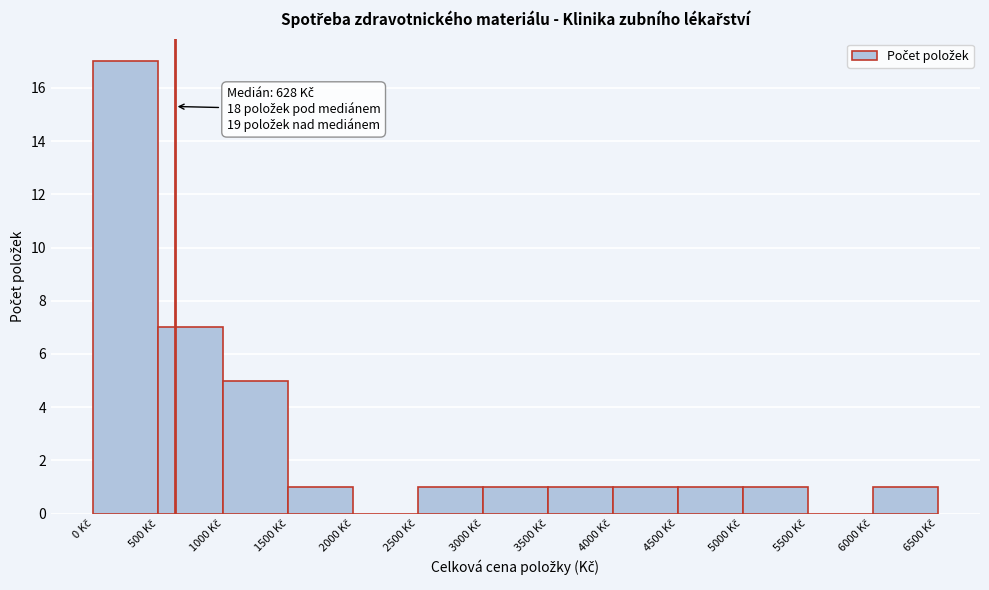

Over which range of the x-axis is the bar tallest?

0 to 500